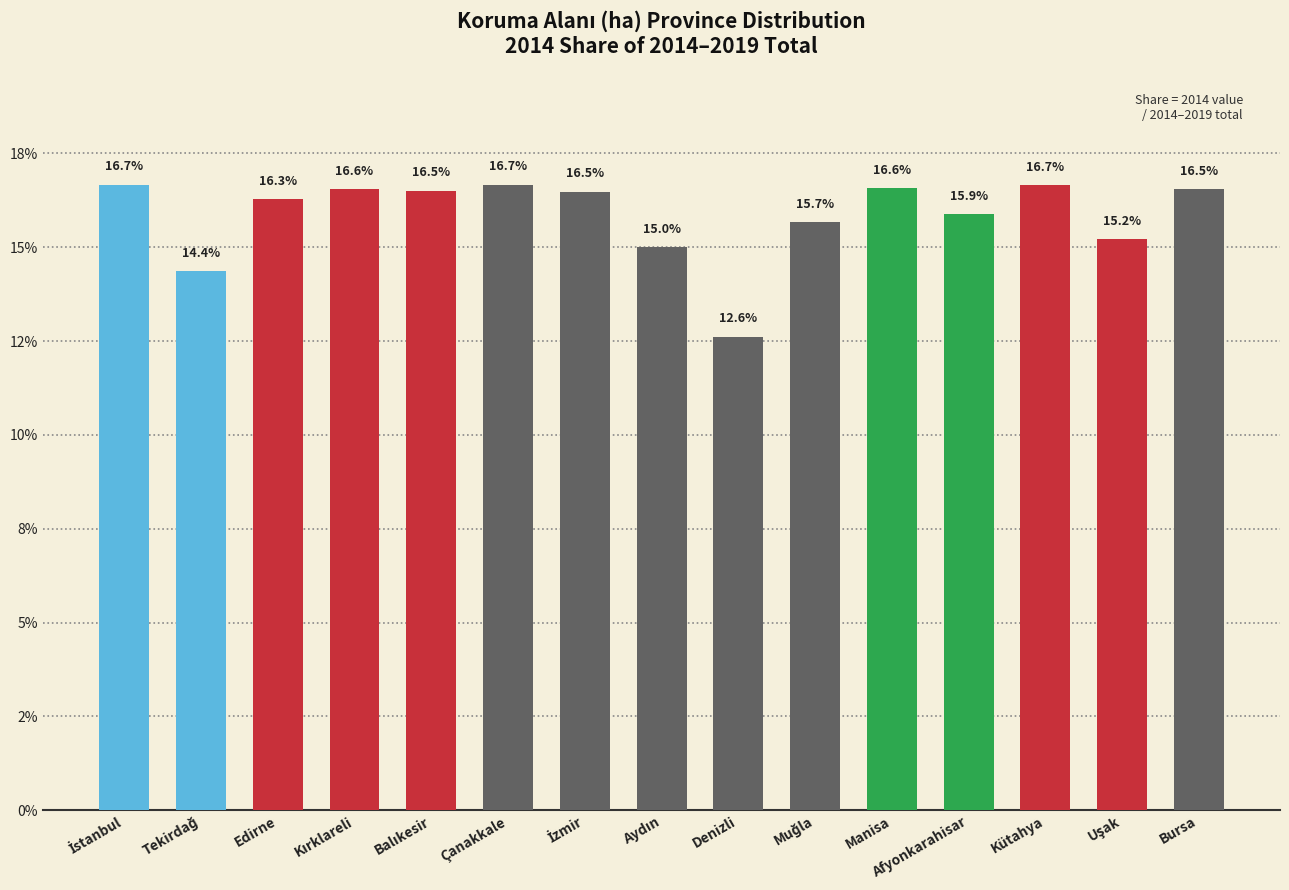

What is the sum of the values at Balıkesir and Edirne?

32.8